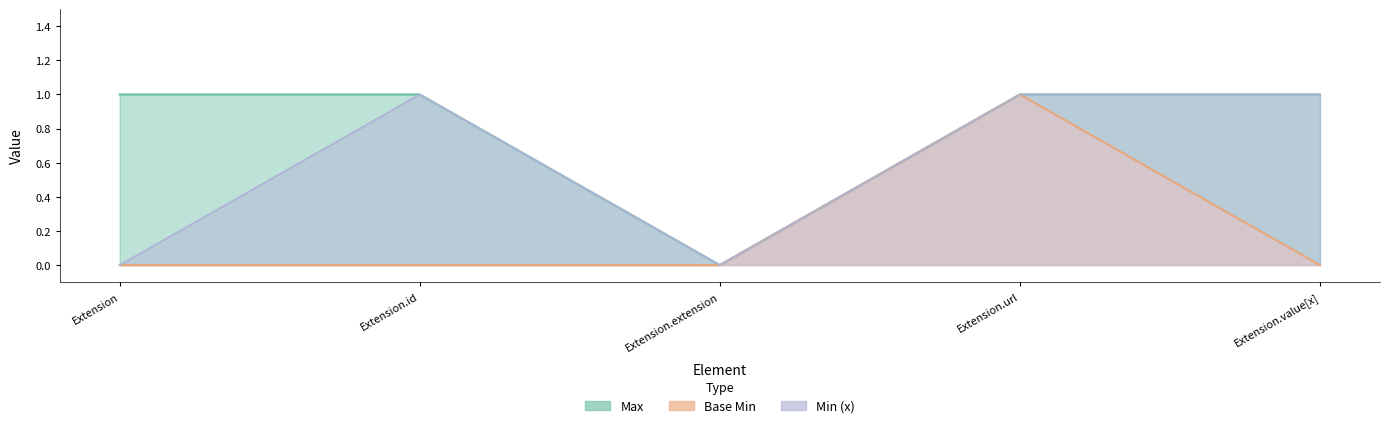

List the labels in order of Max value, smallest first.

Extension.extension, Extension, Extension.id, Extension.url, Extension.value[x]